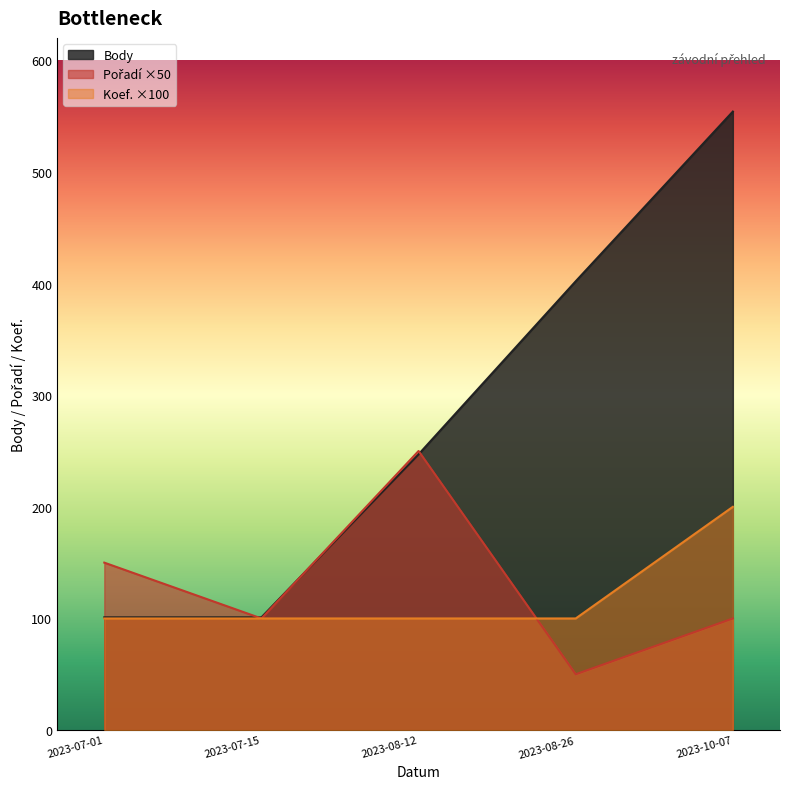

How many data points in Pořadí are above 100?

2